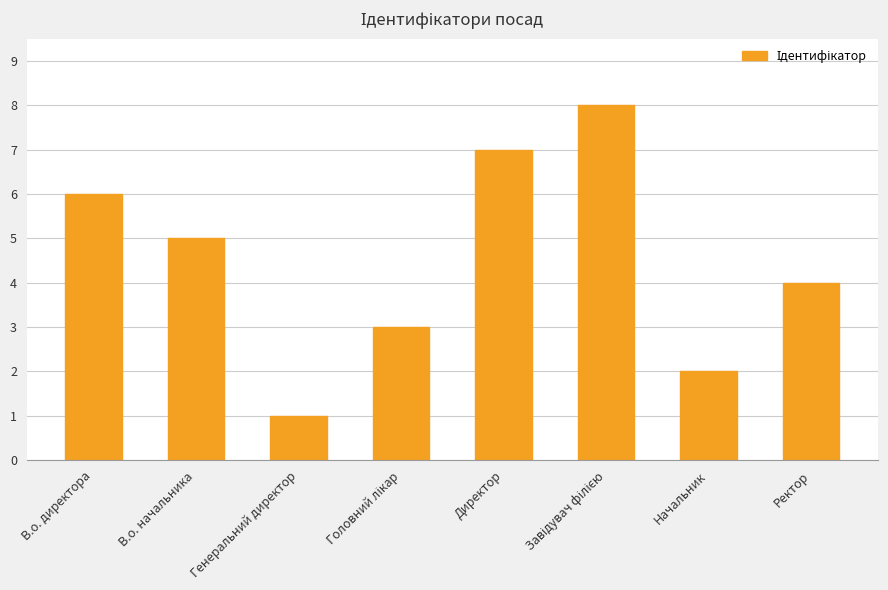

Which has a higher value, В.о. директора or В.о. начальника?

В.о. директора